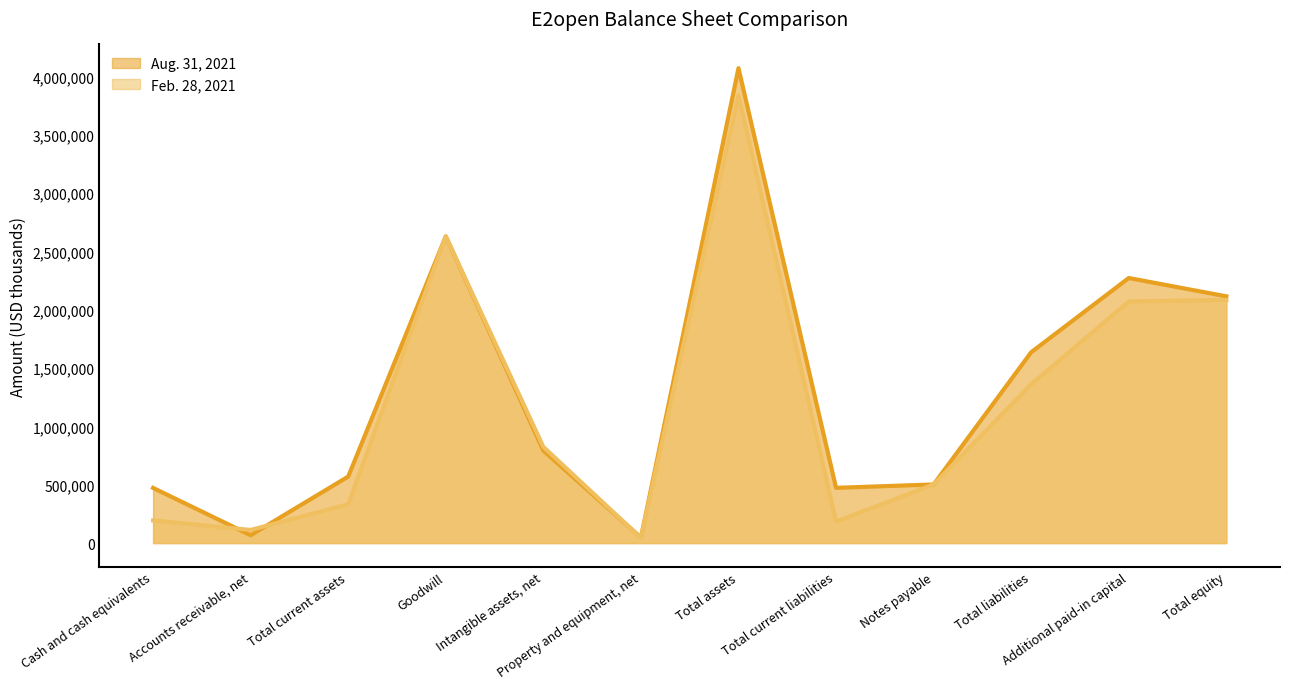

Which series has the widest spread of values?

Aug. 31, 2021